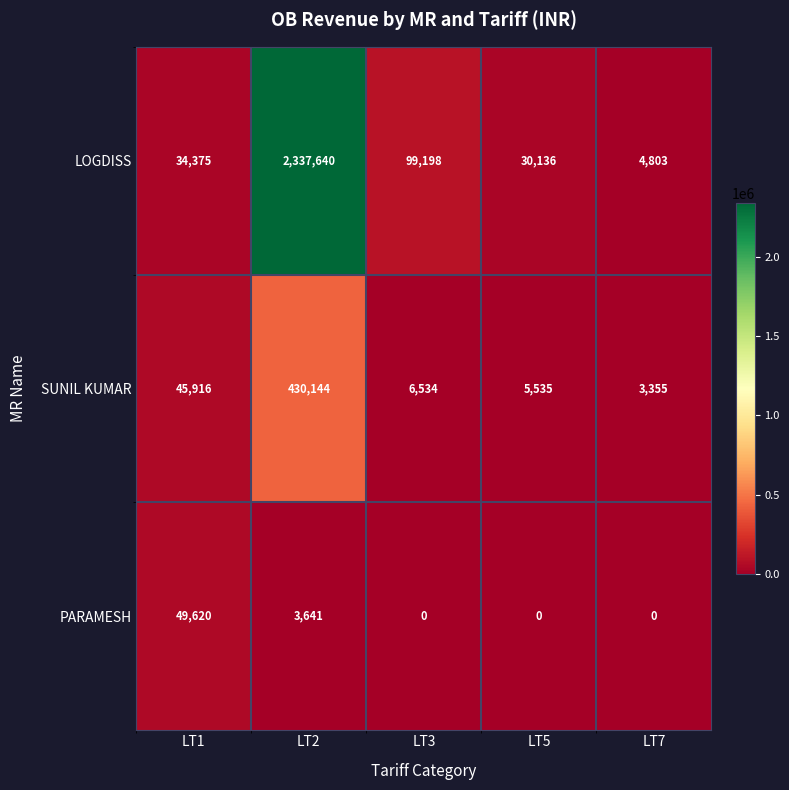

What is the average value of the SUNIL KUMAR series?

98297